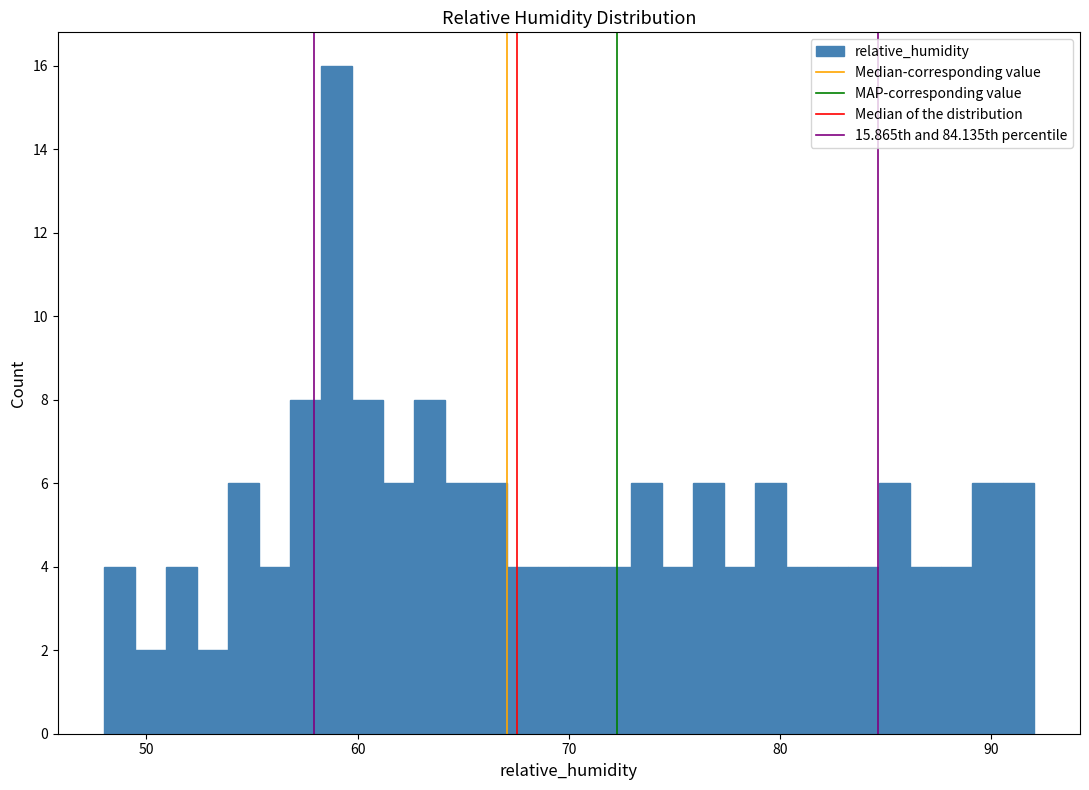

Around what value on the x-axis is the tallest bar? Give the approximate position of its centre, as read against the axis.

59